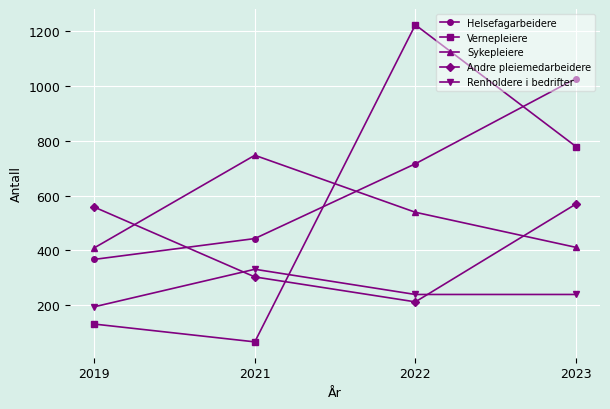

List the series in order of their peak value, highest first.

Vernepleiere, Helsefagarbeidere, Sykepleiere, Andre pleiemedarbeidere, Renholdere i bedrifter